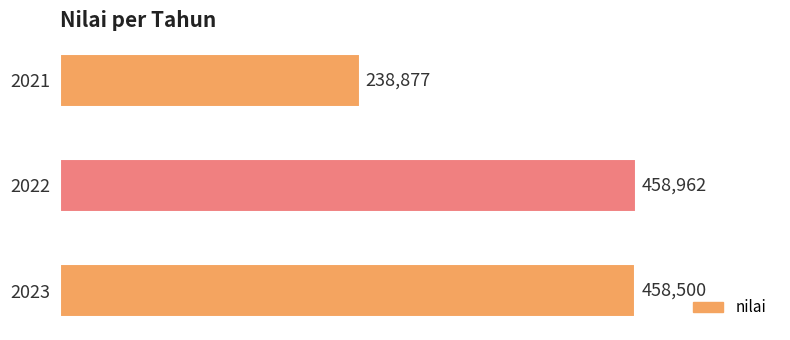

The value at 2022 is 656957.8. True or false?

False